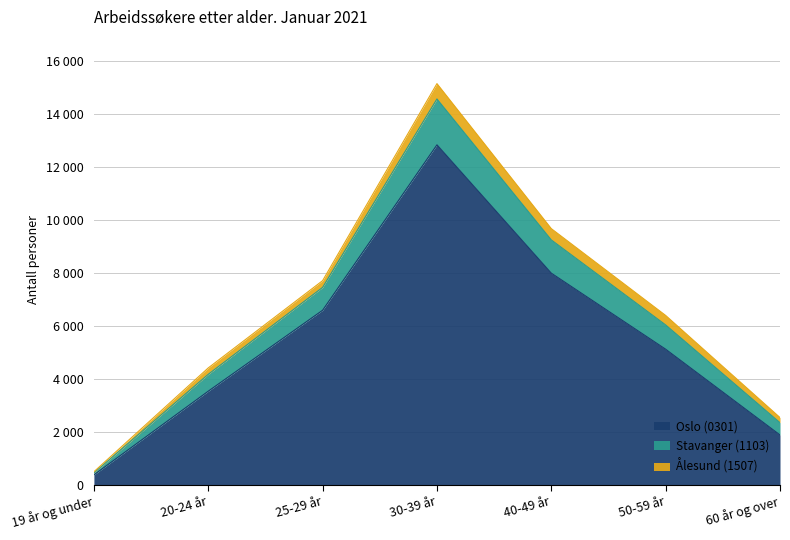

At how many categories does at least one series exceed 5075?

4